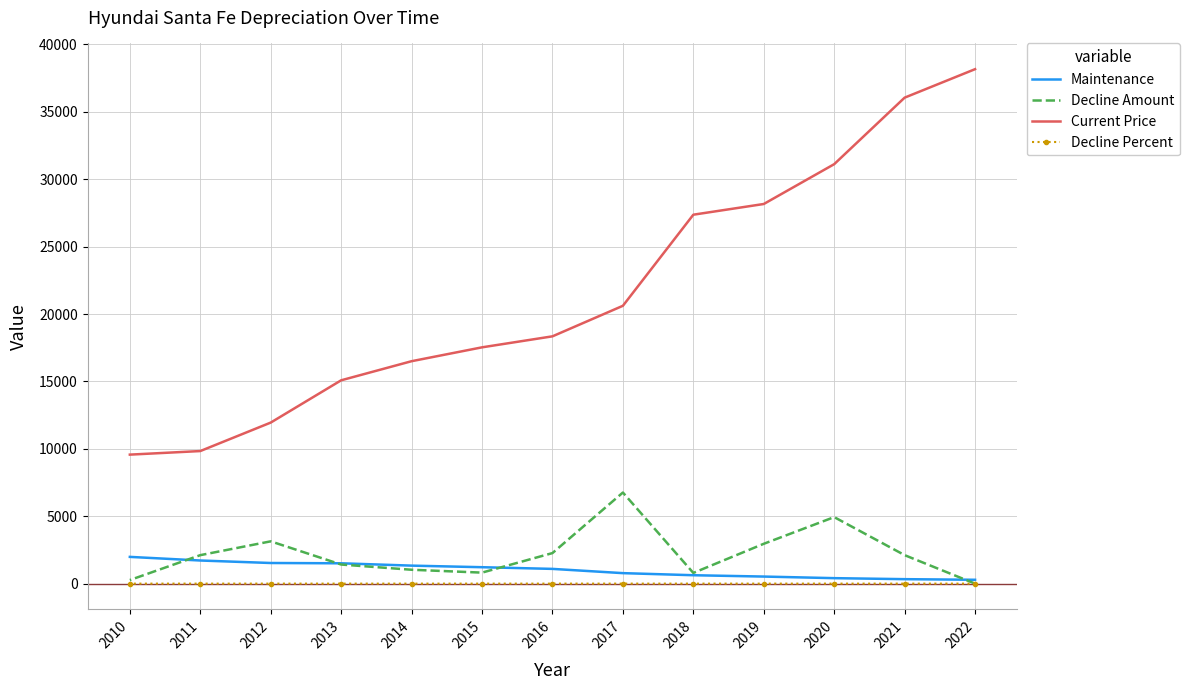

The Decline Percent series shows 0.3 at 2011. True or false?

False